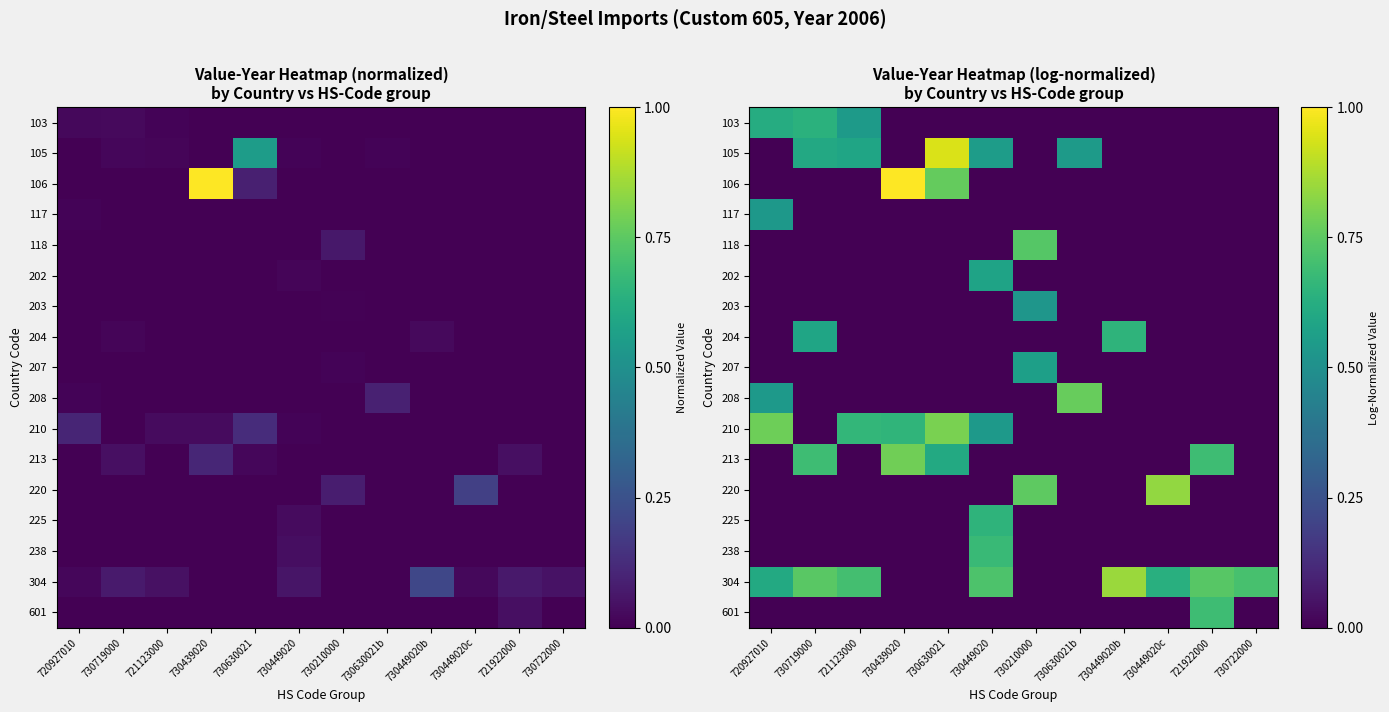

Rank the categories by 225 value from highest to lowest.

730449020, 720927010, 730719000, 721123000, 730439020, 730630021, 730210000, 730630021b, 730449020b, 730449020c, 721922000, 730722000